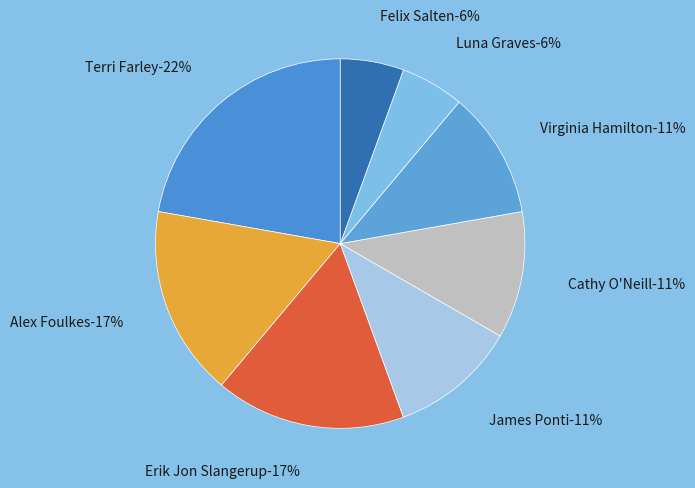

How many slices are in this pie chart?

8